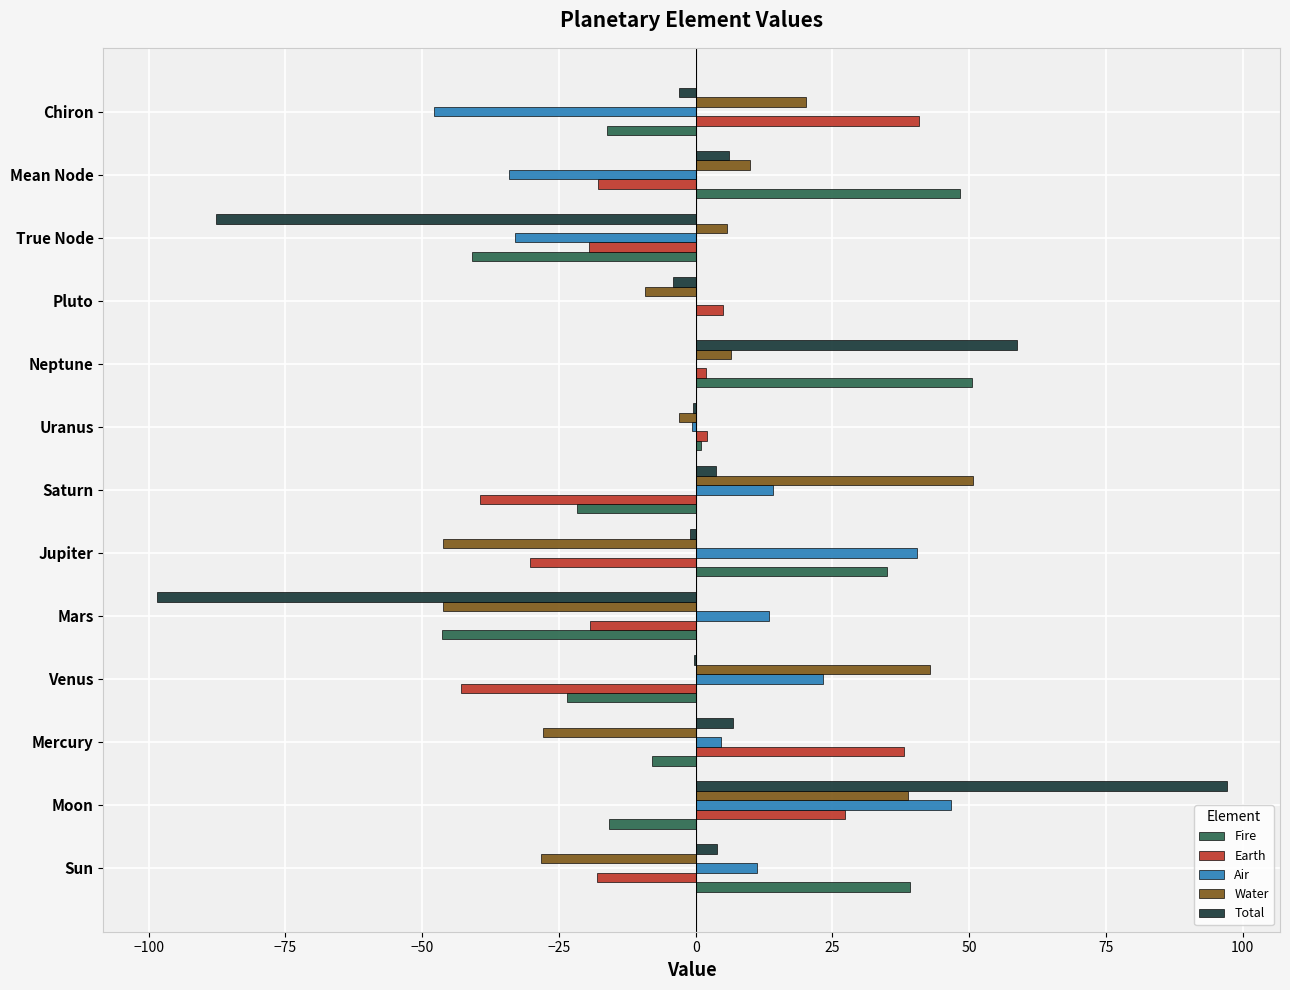

At which category is the sum across all series the highest?

Moon